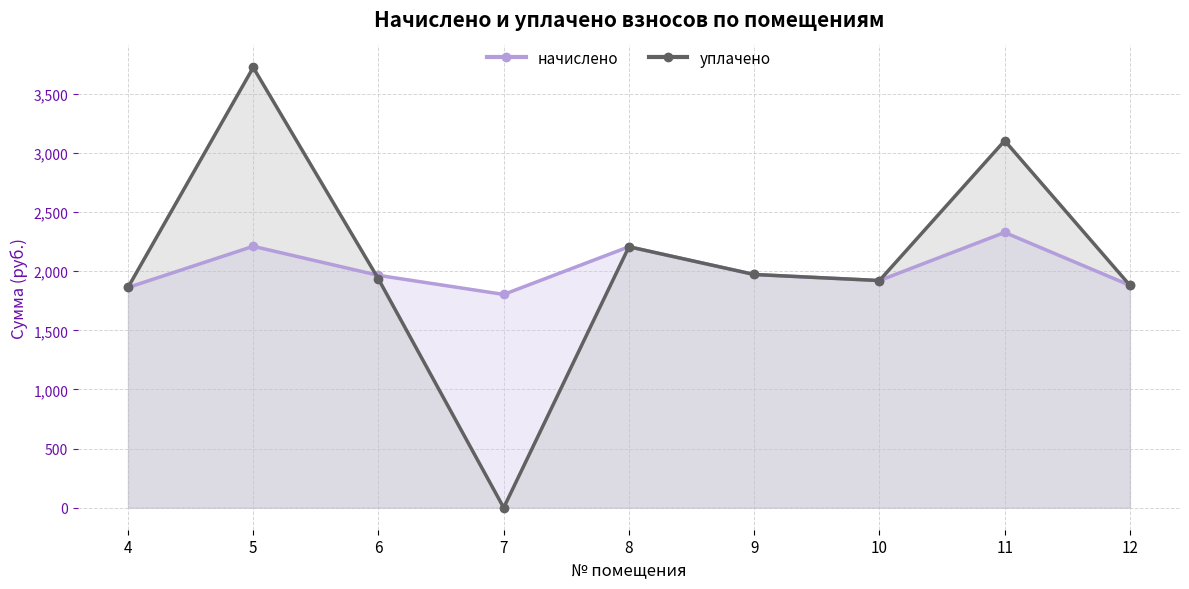

Reading left to right, what are all the values shown in this chart?

начислено: 4=1862.3	5=2210.6	6=1965.0	7=1803.7	8=2206.9	9=1972.3	10=1921.0	11=2327.9	12=1880.7
уплачено: 4=1862.3	5=3723.2	6=1933.8	7=0.0	8=2206.9	9=1972.3	10=1921.0	11=3103.9	12=1880.7